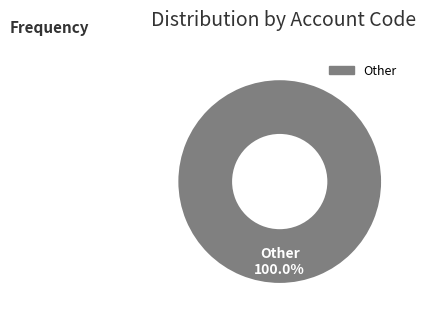

Is there a majority slice in this chart?

Yes